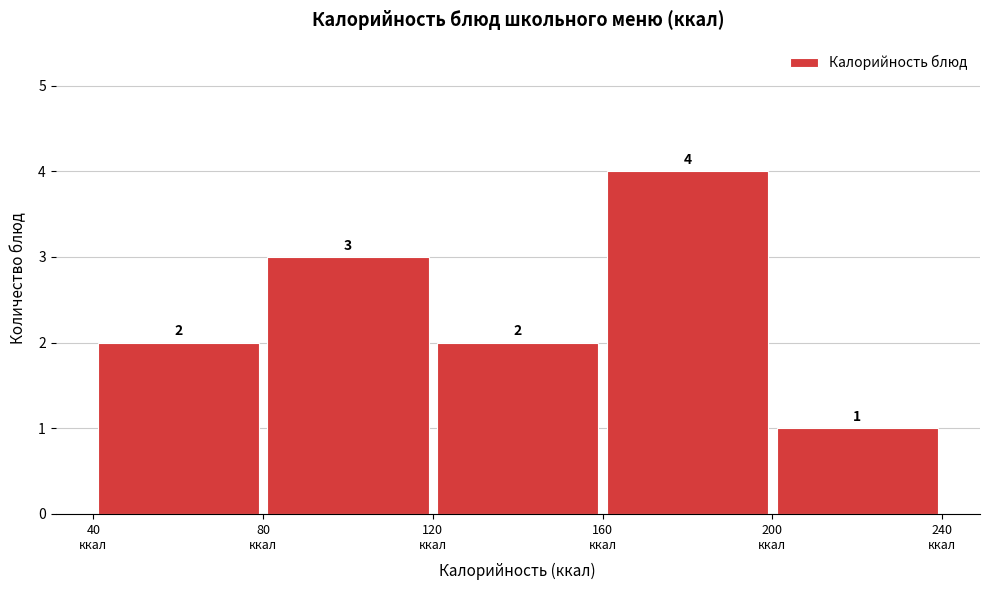

Reading left to right, transcribe this chart: for each bar, give the range it covers on the x-axis and its height.

40 to 80: 2
80 to 120: 3
120 to 160: 2
160 to 200: 4
200 to 240: 1